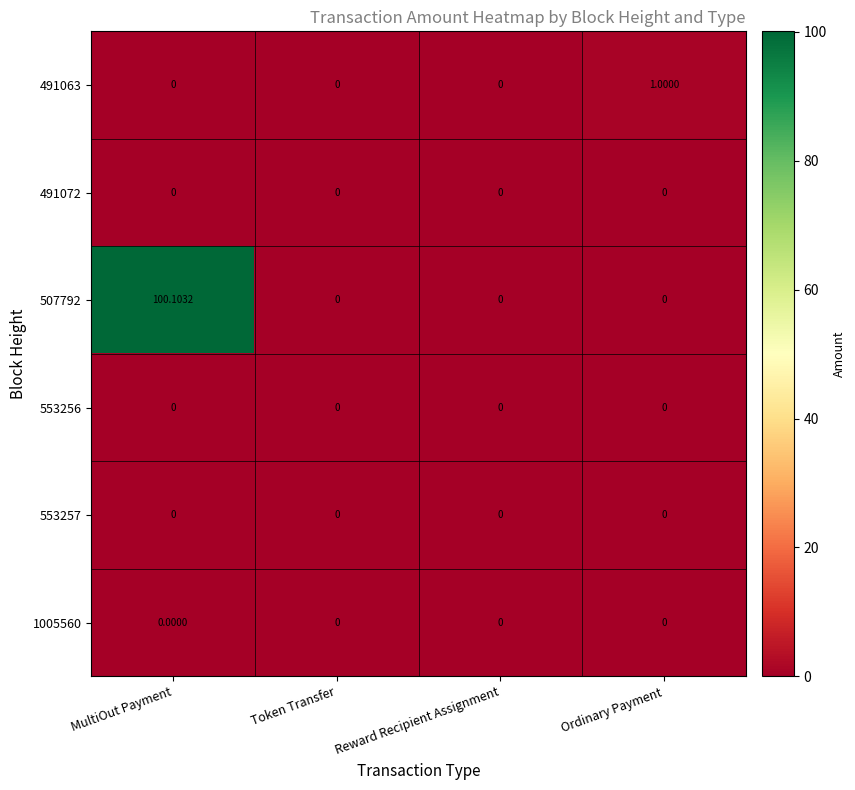

Which category has the highest value in the 507792 series?

MultiOut Payment